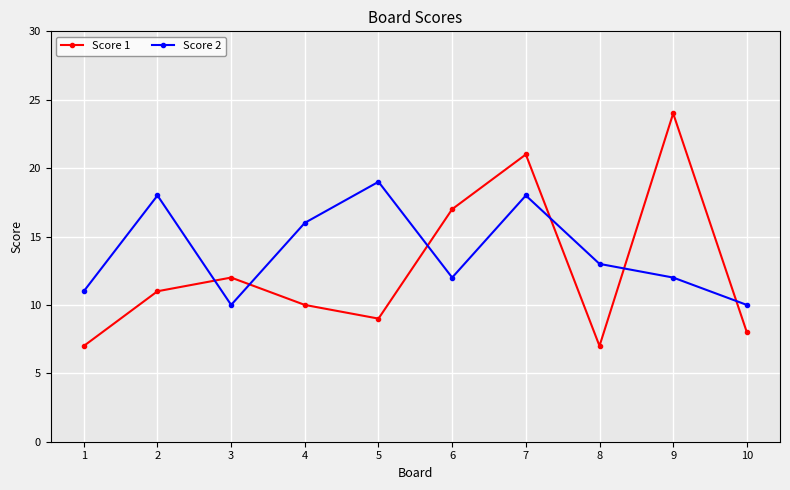

Reading right to left, transcribe all the data shown in this chart.

Score 1: 10=8	9=24	8=7	7=21	6=17	5=9	4=10	3=12	2=11	1=7
Score 2: 10=10	9=12	8=13	7=18	6=12	5=19	4=16	3=10	2=18	1=11